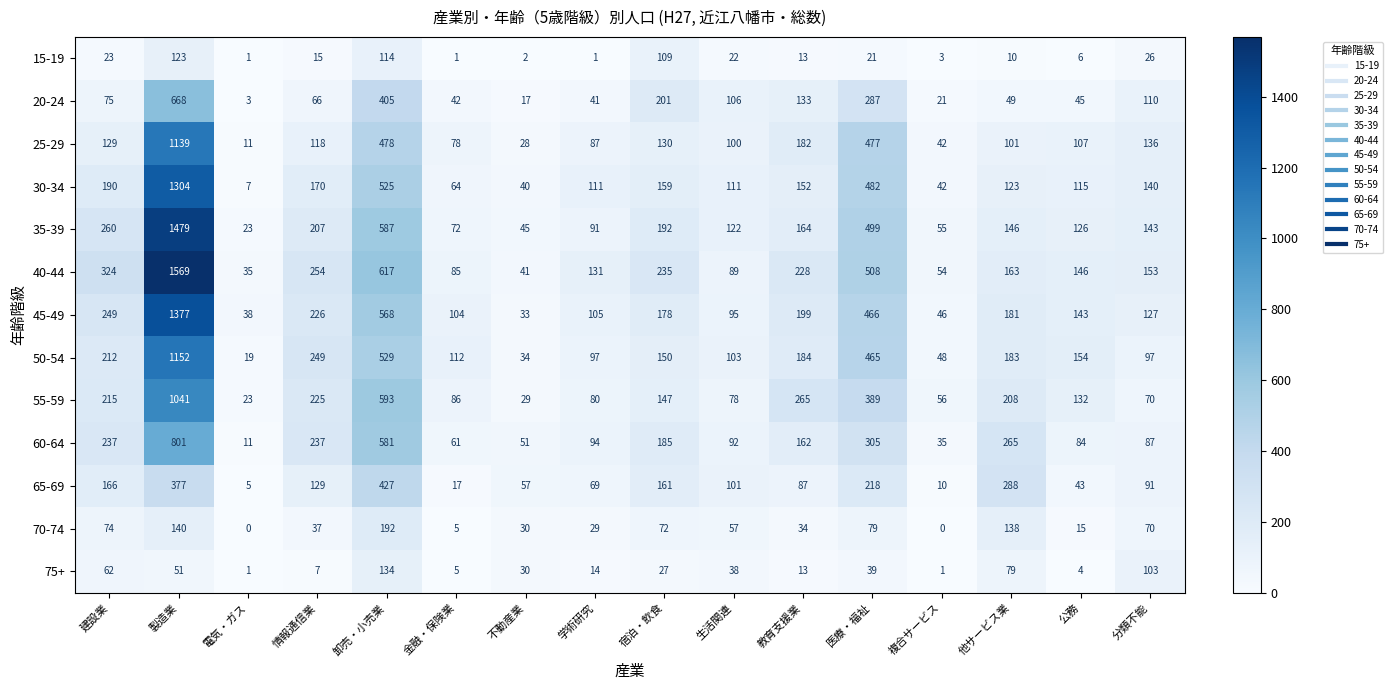

At which label is 55-59 closest to 532?

卸売・小売業